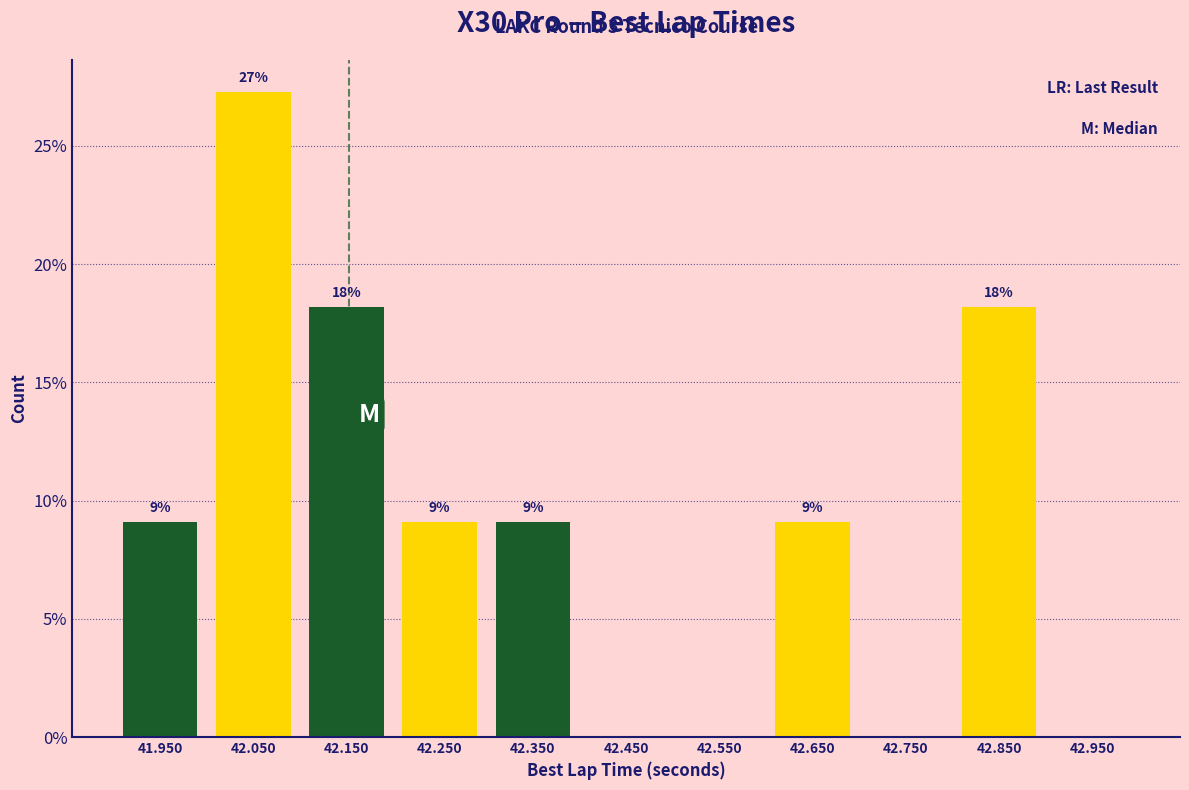

Are the bars horizontal?

No